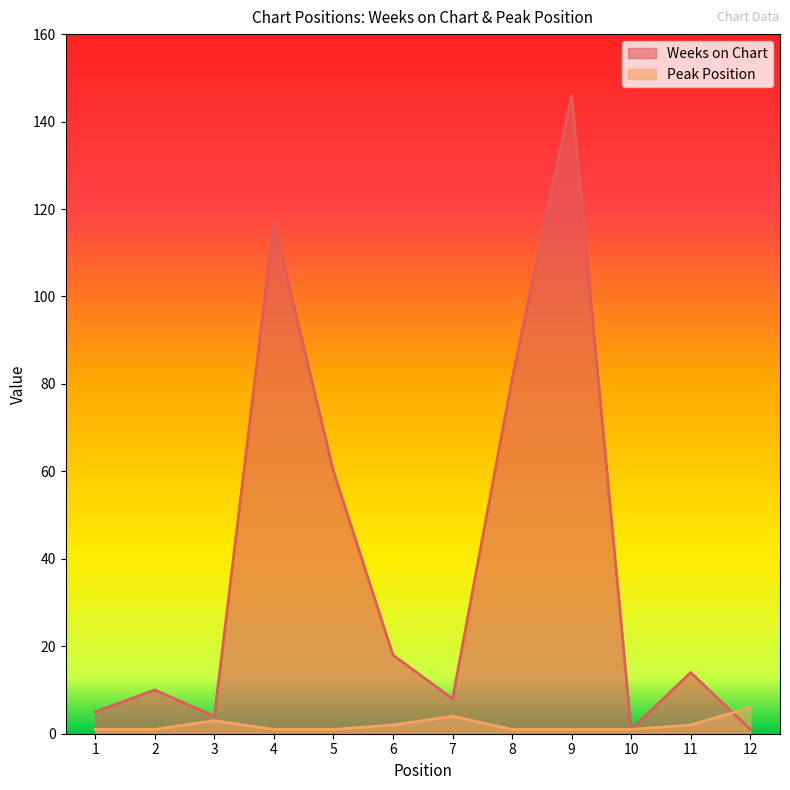

True or false: Peak Position and Weeks on Chart intersect in this chart.

True